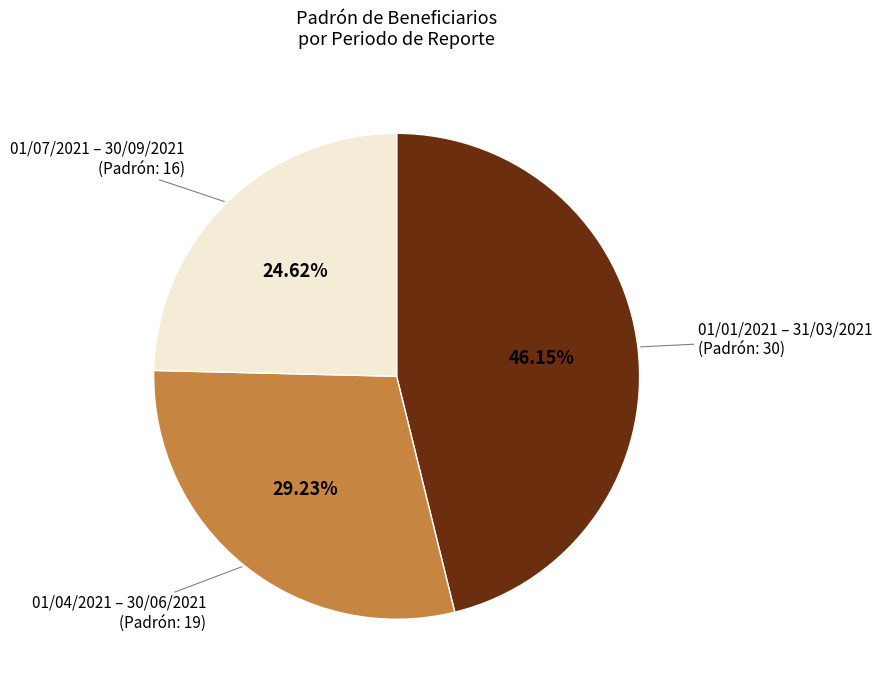

Is there any slice that represents more than half of the pie?

No